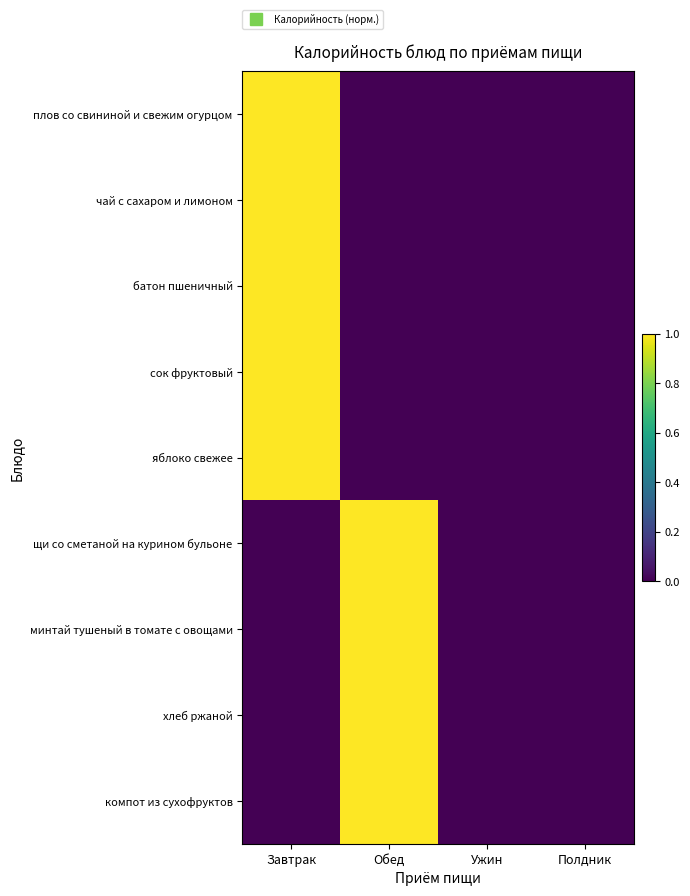

At how many categories does at least one series exceed 0?

2